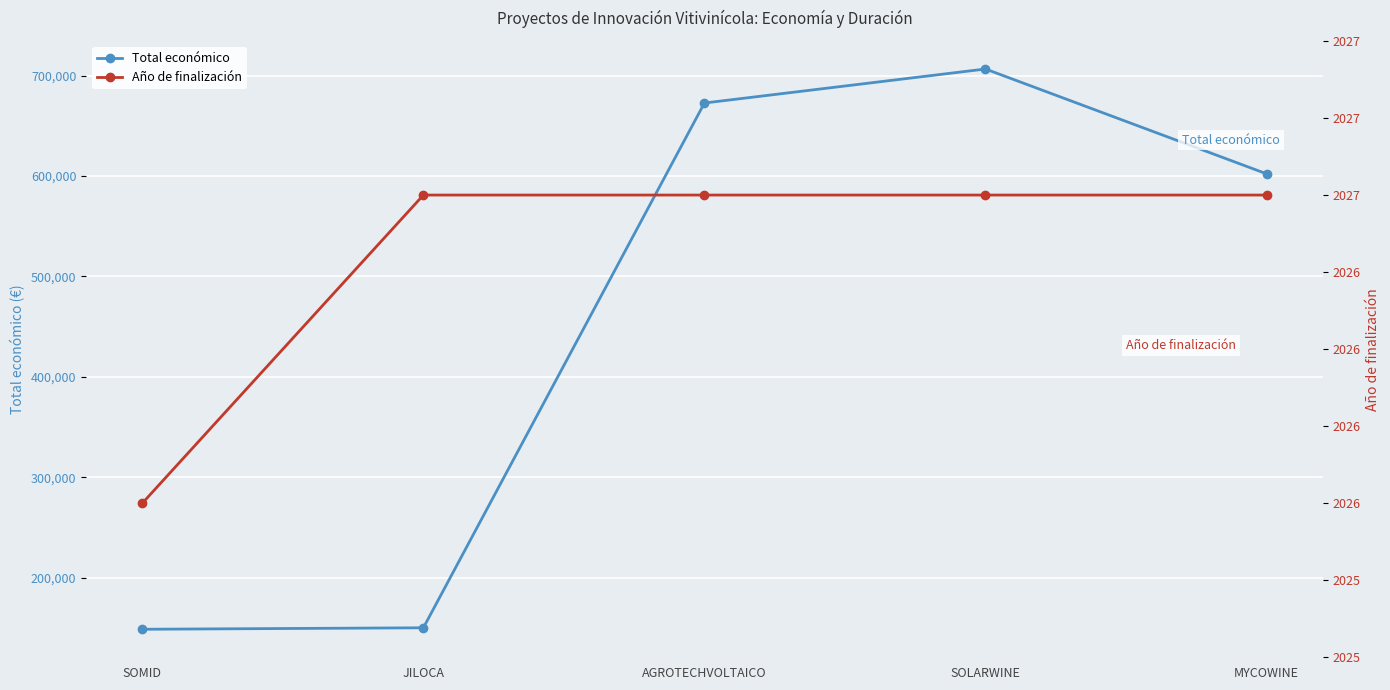

What are all the series names shown in the legend?

Total económico, Año de finalización